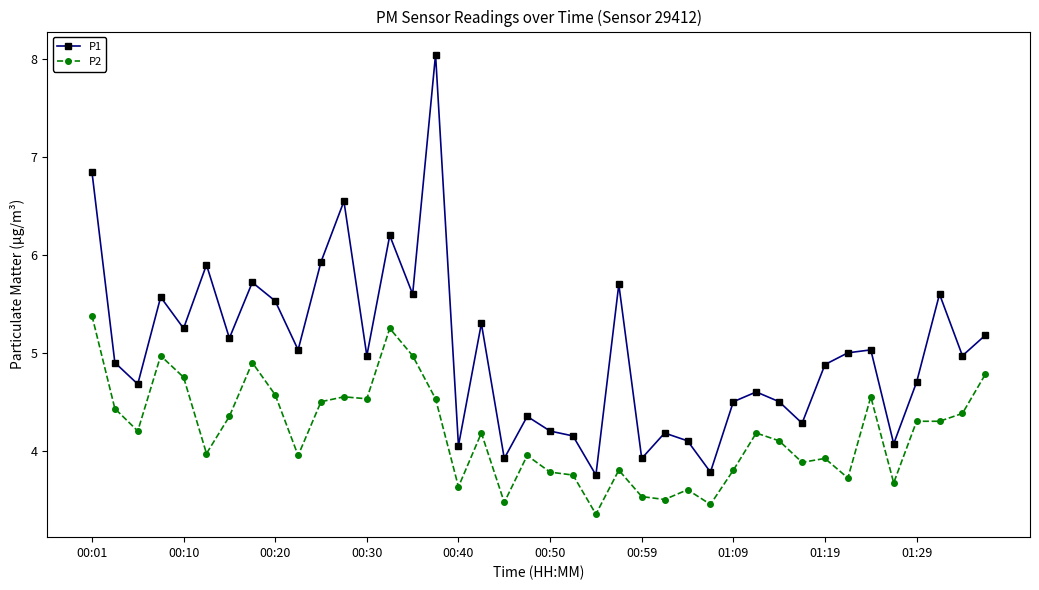

At how many categories does at least one series exceed 3?

40